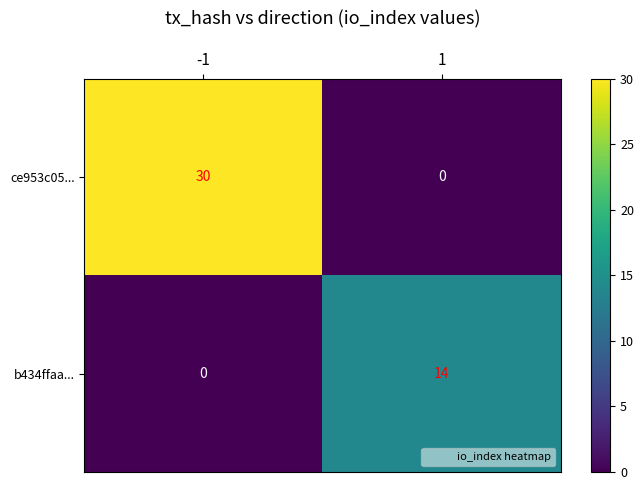

What is the total value across all series at -1?

30